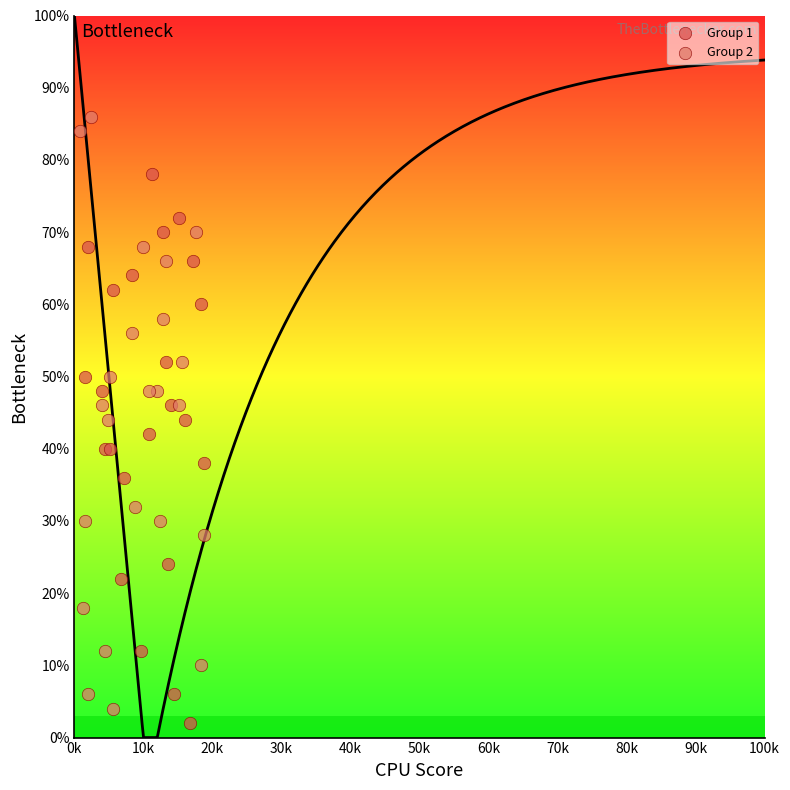

Which series has the largest Y range (max minus min)?

Group 2